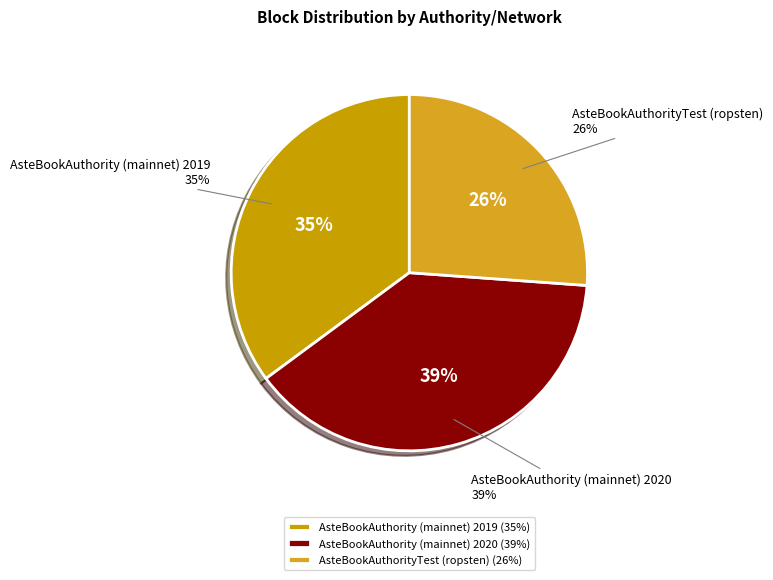

Which slice is the largest?

AsteBookAuthority (mainnet) 2020